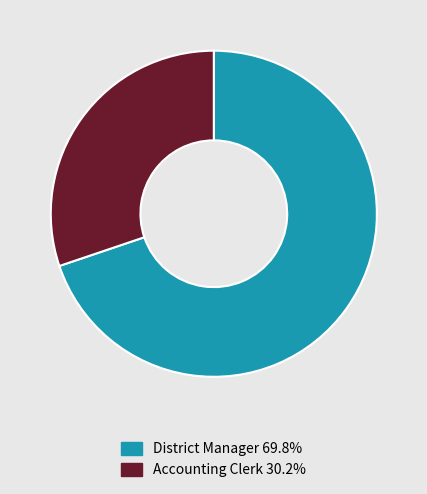

Which slice is the largest?

District Manager